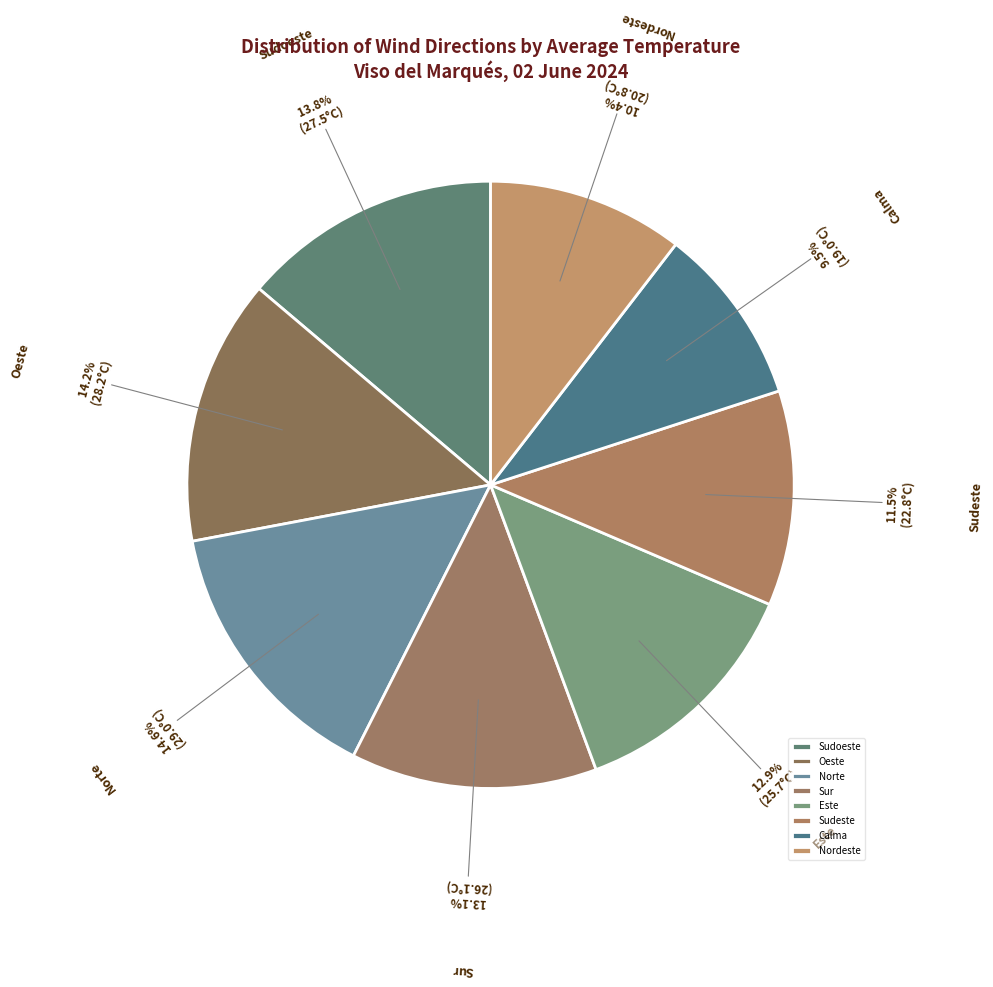

What is the ratio of the value at Sur to the value at Sudeste?

1.1